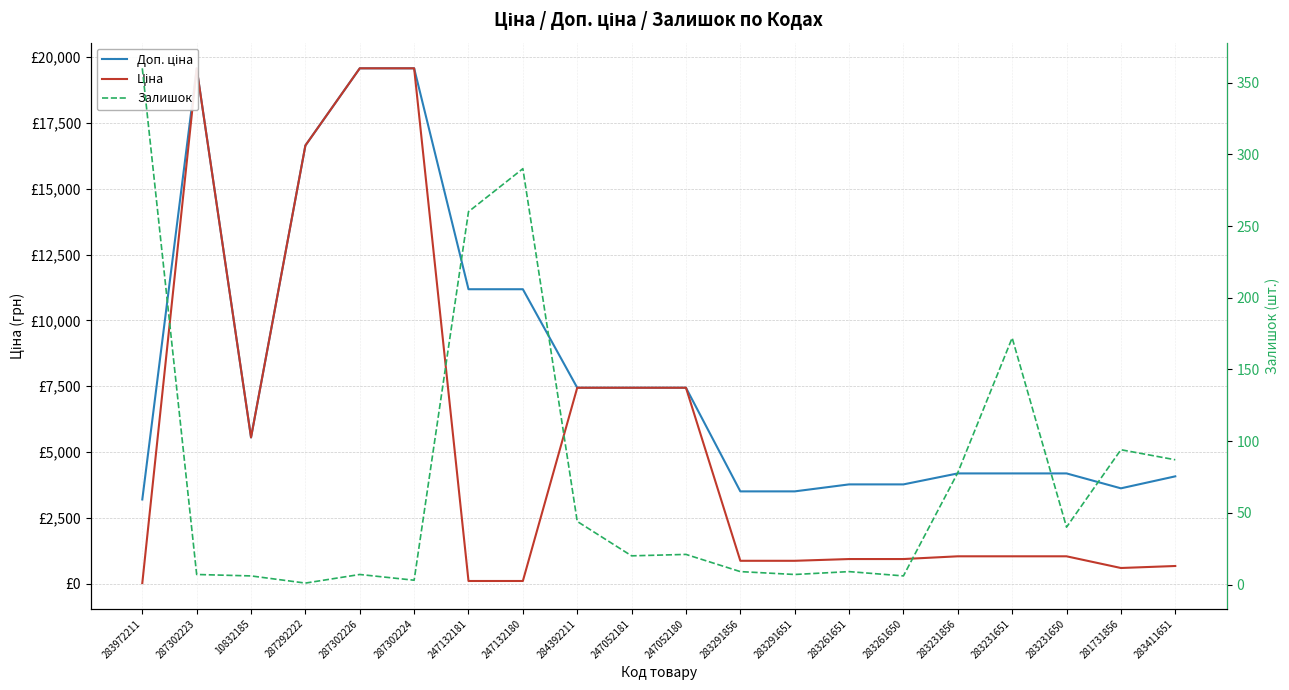

Which series has the largest total across all categories?

Доп. ціна